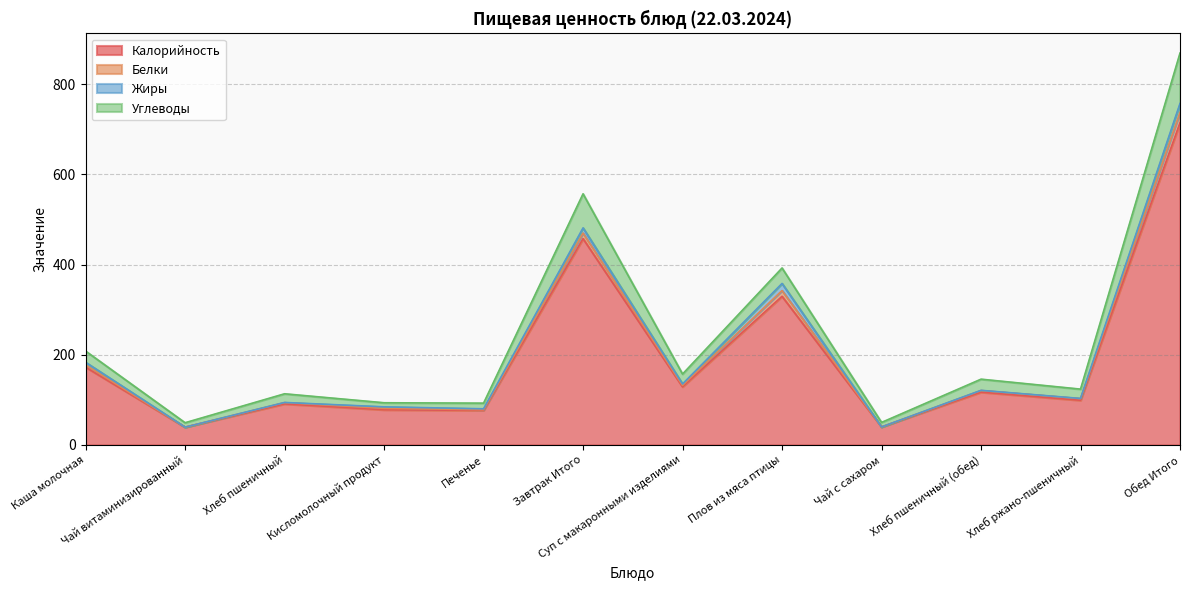

At which label is Калорийность closest to 376?

Плов из мяса птицы